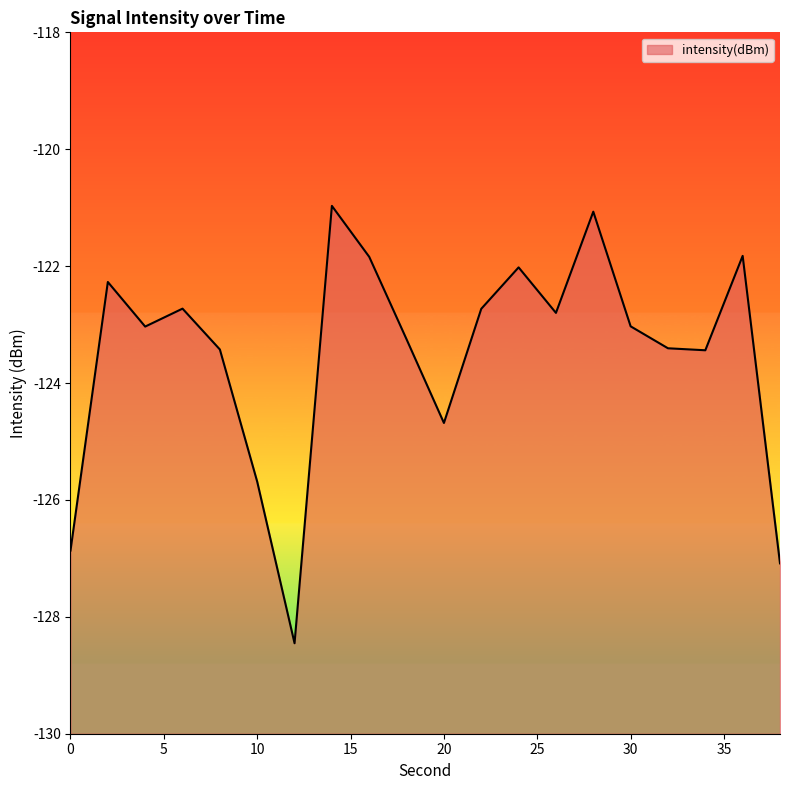

Which category has the lowest value across all series?

12